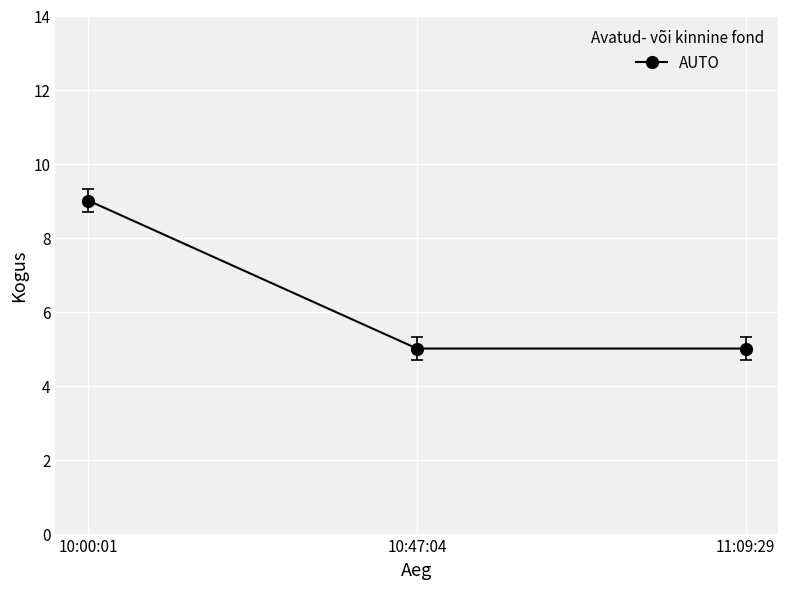

Is it true that the value at 10:00:01 is 3?

False